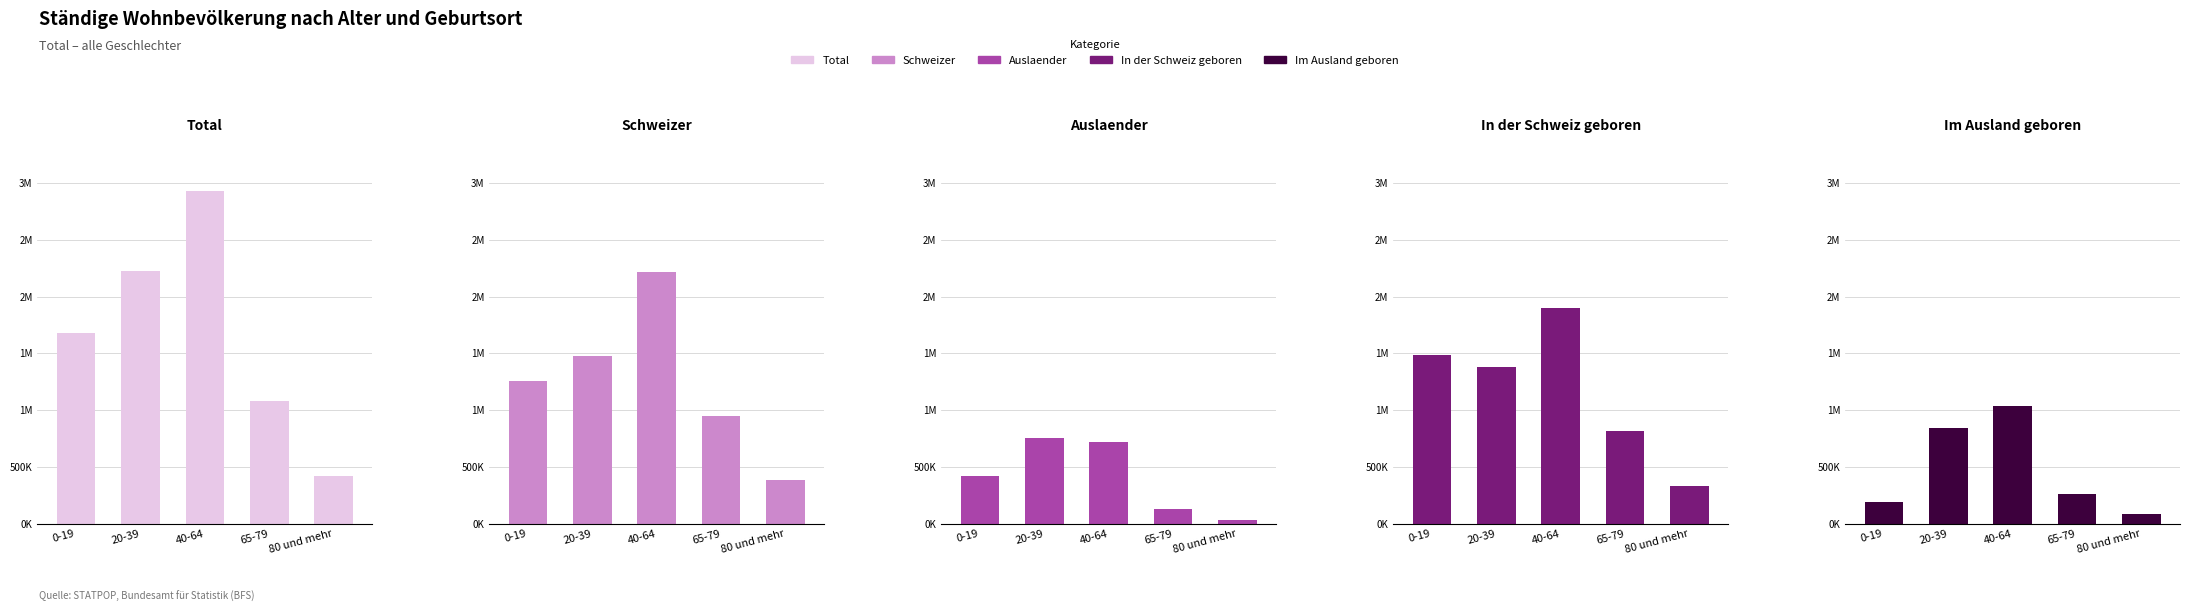

At how many categories does at least one series exceed 1127086?

3